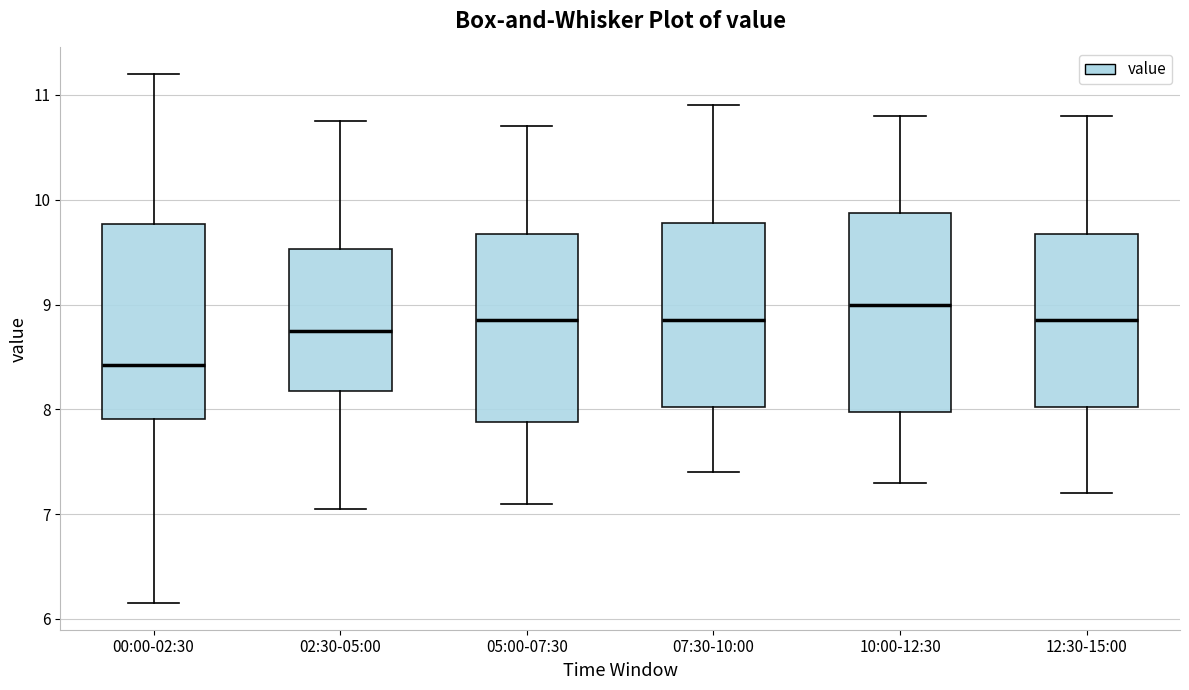

Reading left to right, read every box against the y-axis: the position of its median line, the range the box covers, and the ends of its whiskers. The values are not printed on the chart, so give them approximately, as read against the axis.

00:00-02:30: median 8.4, box 7.9 to 9.8, whiskers 6.2 to 11.2
02:30-05:00: median 8.8, box 8.2 to 9.5, whiskers 7.1 to 10.8
05:00-07:30: median 8.9, box 7.9 to 9.7, whiskers 7.1 to 10.7
07:30-10:00: median 8.9, box 8.0 to 9.8, whiskers 7.4 to 10.9
10:00-12:30: median 9.0, box 8.0 to 9.9, whiskers 7.3 to 10.8
12:30-15:00: median 8.9, box 8.0 to 9.7, whiskers 7.2 to 10.8